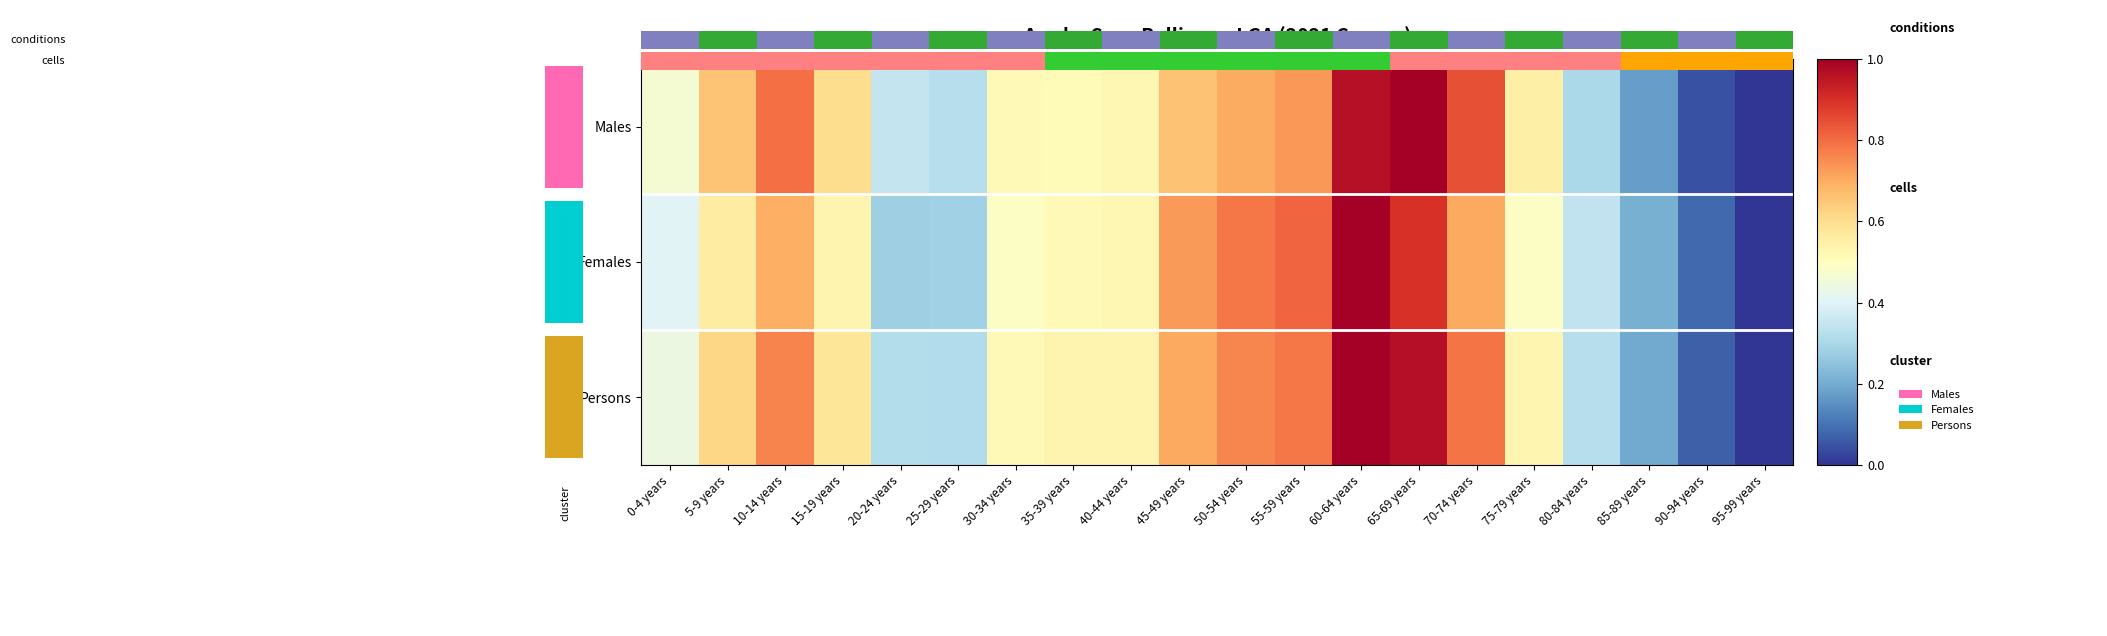

Rank the series by their maximum value, from highest to lowest.

Males, Females, Persons